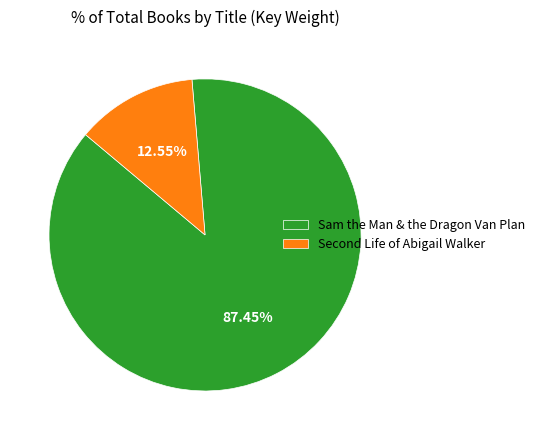

How many slices are in this pie chart?

2